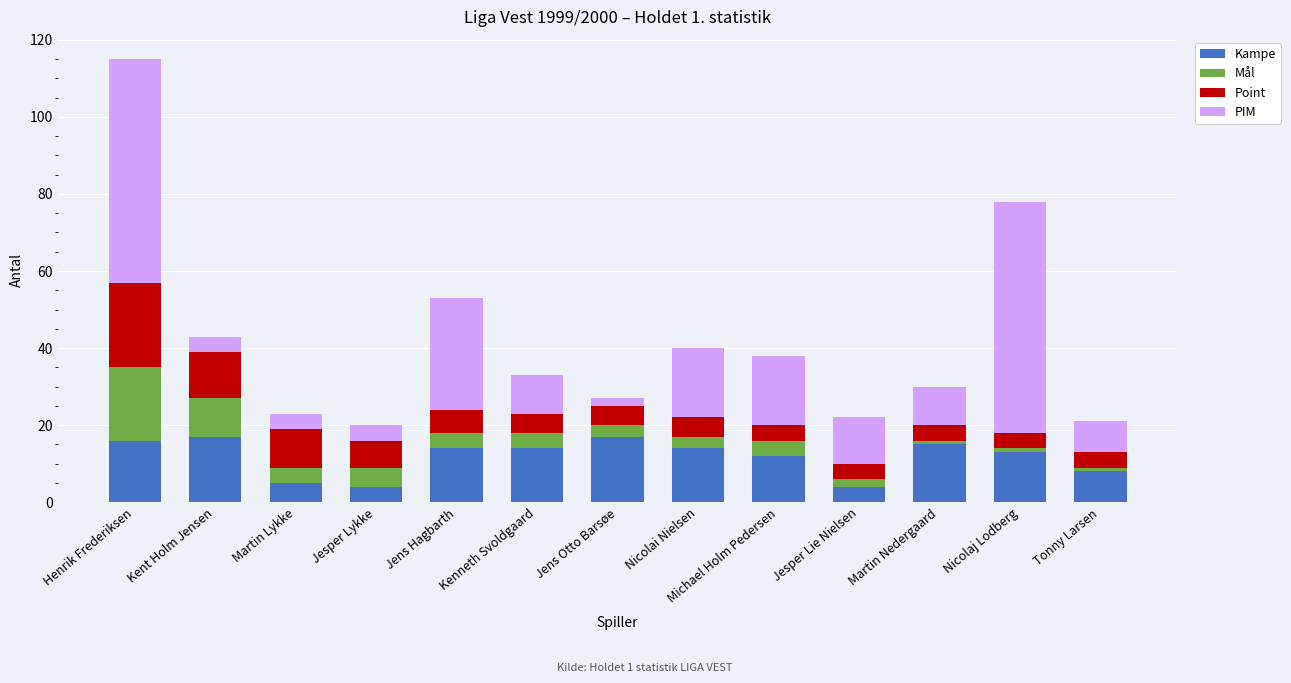

True or false: Kampe has a value of 8 at Tonny Larsen.

True